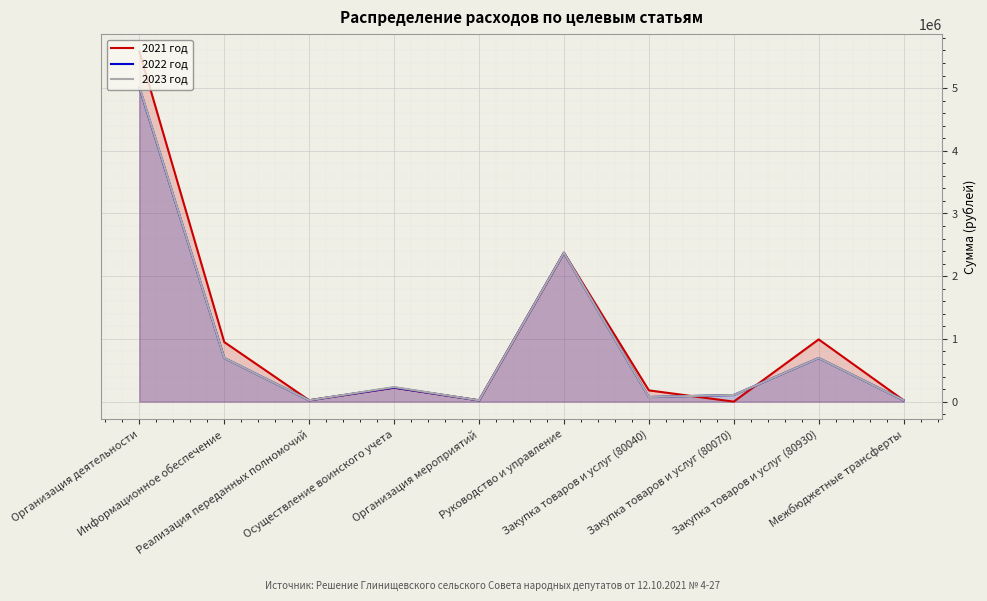

True or false: 2021 год and 2022 год intersect in this chart.

True